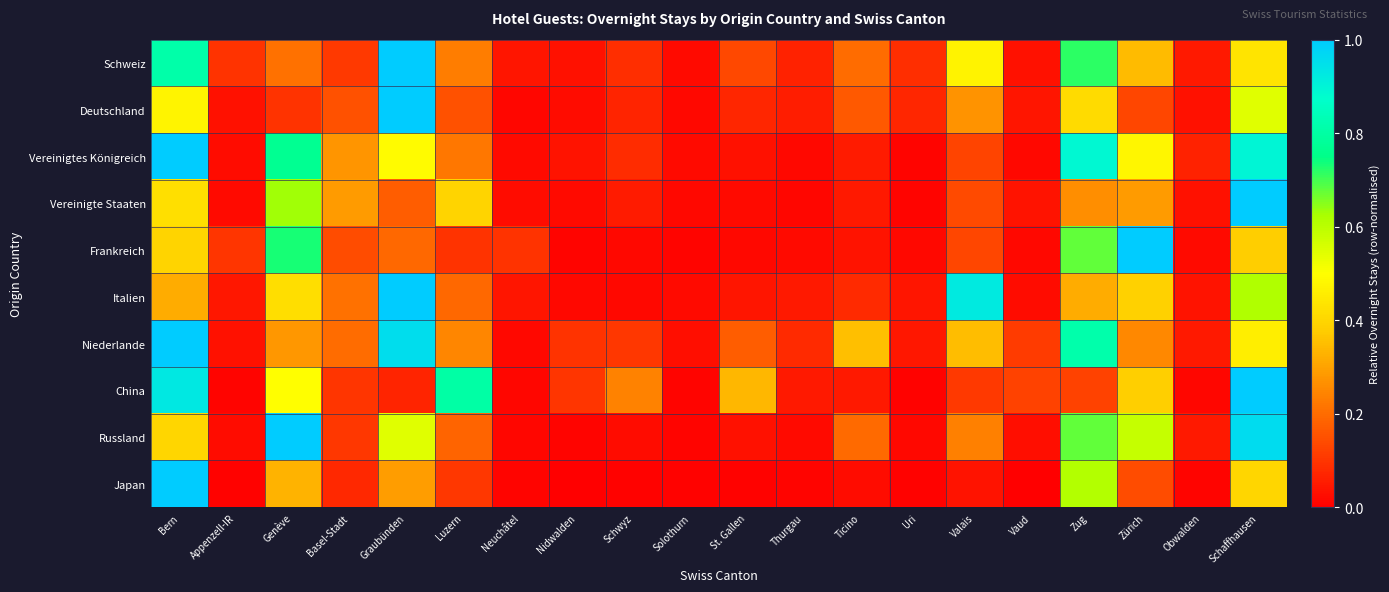

Reading left to right, extract all data points from this chart.

Schweiz: Bern=0.8	Appenzell-IR=0.1	Genève=0.2	Basel-Stadt=0.1	Graubünden=1.0	Luzern=0.2	Neuchâtel=0.0	Nidwalden=0.0	Schwyz=0.1	Solothurn=0.0	St. Gallen=0.1	Thurgau=0.1	Ticino=0.2	Uri=0.1	Valais=0.5	Vaud=0.0	Zug=0.7	Zürich=0.3	Obwalden=0.0	Schaffhausen=0.4
Deutschland: Bern=0.5	Appenzell-IR=0.0	Genève=0.1	Basel-Stadt=0.2	Graubünden=1.0	Luzern=0.2	Neuchâtel=0.0	Nidwalden=0.0	Schwyz=0.1	Solothurn=0.0	St. Gallen=0.1	Thurgau=0.1	Ticino=0.2	Uri=0.1	Valais=0.3	Vaud=0.0	Zug=0.4	Zürich=0.1	Obwalden=0.0	Schaffhausen=0.5
Vereinigtes Königreich: Bern=1.0	Appenzell-IR=0.0	Genève=0.8	Basel-Stadt=0.3	Graubünden=0.5	Luzern=0.2	Neuchâtel=0.0	Nidwalden=0.0	Schwyz=0.1	Solothurn=0.0	St. Gallen=0.0	Thurgau=0.0	Ticino=0.1	Uri=0.0	Valais=0.1	Vaud=0.0	Zug=0.9	Zürich=0.5	Obwalden=0.1	Schaffhausen=0.9
Vereinigte Staaten: Bern=0.4	Appenzell-IR=0.0	Genève=0.6	Basel-Stadt=0.3	Graubünden=0.2	Luzern=0.4	Neuchâtel=0.0	Nidwalden=0.0	Schwyz=0.1	Solothurn=0.0	St. Gallen=0.0	Thurgau=0.0	Ticino=0.0	Uri=0.0	Valais=0.1	Vaud=0.0	Zug=0.3	Zürich=0.3	Obwalden=0.0	Schaffhausen=1.0
Frankreich: Bern=0.4	Appenzell-IR=0.1	Genève=0.7	Basel-Stadt=0.1	Graubünden=0.2	Luzern=0.1	Neuchâtel=0.1	Nidwalden=0.0	Schwyz=0.0	Solothurn=0.0	St. Gallen=0.0	Thurgau=0.0	Ticino=0.0	Uri=0.0	Valais=0.1	Vaud=0.0	Zug=0.7	Zürich=1.0	Obwalden=0.0	Schaffhausen=0.4
Italien: Bern=0.3	Appenzell-IR=0.0	Genève=0.4	Basel-Stadt=0.2	Graubünden=1.0	Luzern=0.2	Neuchâtel=0.0	Nidwalden=0.0	Schwyz=0.0	Solothurn=0.0	St. Gallen=0.0	Thurgau=0.0	Ticino=0.1	Uri=0.0	Valais=0.9	Vaud=0.0	Zug=0.3	Zürich=0.4	Obwalden=0.0	Schaffhausen=0.6
Niederlande: Bern=1.0	Appenzell-IR=0.0	Genève=0.3	Basel-Stadt=0.2	Graubünden=1.0	Luzern=0.2	Neuchâtel=0.0	Nidwalden=0.1	Schwyz=0.1	Solothurn=0.0	St. Gallen=0.2	Thurgau=0.1	Ticino=0.4	Uri=0.0	Valais=0.4	Vaud=0.1	Zug=0.8	Zürich=0.3	Obwalden=0.0	Schaffhausen=0.5
China: Bern=0.9	Appenzell-IR=0.0	Genève=0.5	Basel-Stadt=0.1	Graubünden=0.1	Luzern=0.8	Neuchâtel=0.0	Nidwalden=0.1	Schwyz=0.2	Solothurn=0.0	St. Gallen=0.3	Thurgau=0.0	Ticino=0.0	Uri=0.0	Valais=0.1	Vaud=0.1	Zug=0.1	Zürich=0.4	Obwalden=0.0	Schaffhausen=1.0
Russland: Bern=0.4	Appenzell-IR=0.0	Genève=1.0	Basel-Stadt=0.1	Graubünden=0.5	Luzern=0.2	Neuchâtel=0.0	Nidwalden=0.0	Schwyz=0.0	Solothurn=0.0	St. Gallen=0.0	Thurgau=0.0	Ticino=0.2	Uri=0.0	Valais=0.2	Vaud=0.0	Zug=0.7	Zürich=0.6	Obwalden=0.0	Schaffhausen=1.0
Japan: Bern=1.0	Appenzell-IR=0.0	Genève=0.3	Basel-Stadt=0.1	Graubünden=0.3	Luzern=0.1	Neuchâtel=0.0	Nidwalden=0.0	Schwyz=0.0	Solothurn=0.0	St. Gallen=0.0	Thurgau=0.0	Ticino=0.0	Uri=0.0	Valais=0.0	Vaud=0.0	Zug=0.6	Zürich=0.1	Obwalden=0.0	Schaffhausen=0.4